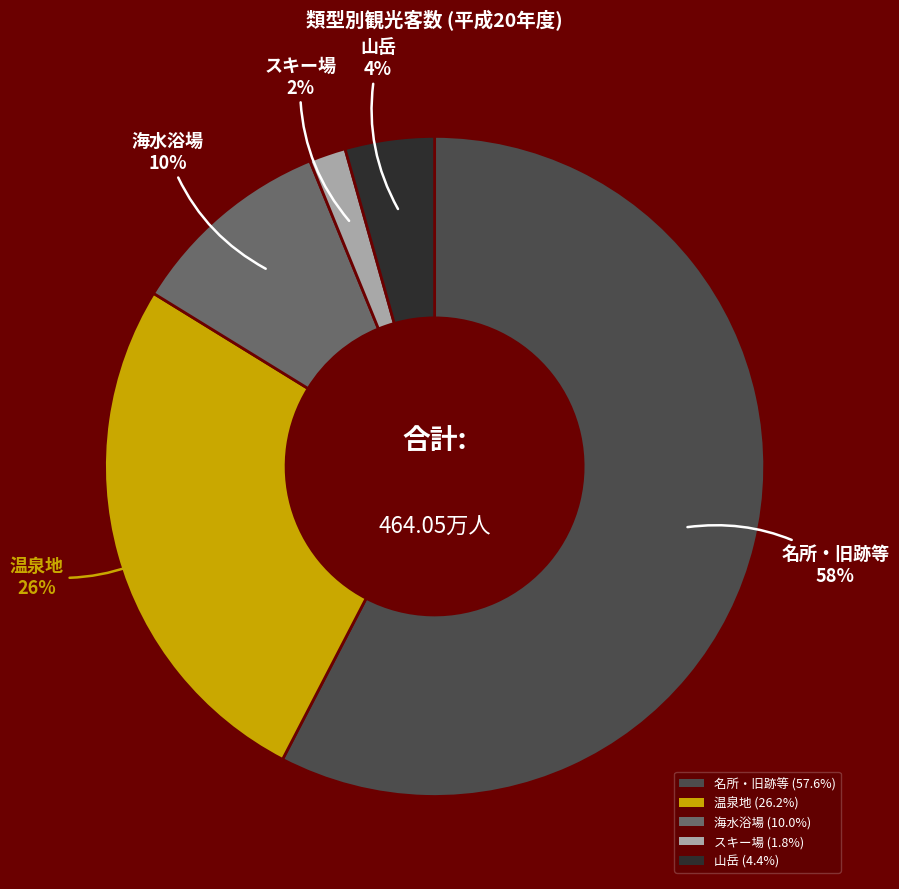

To the nearest percent, what percentage of the pie is スキー場?

2%